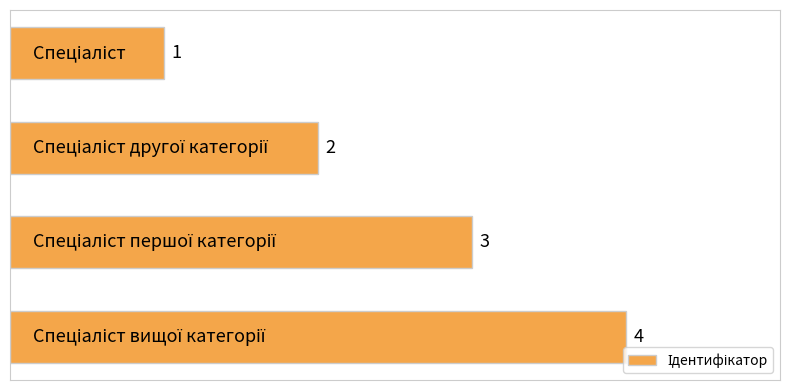

What is the greatest value displayed?

4